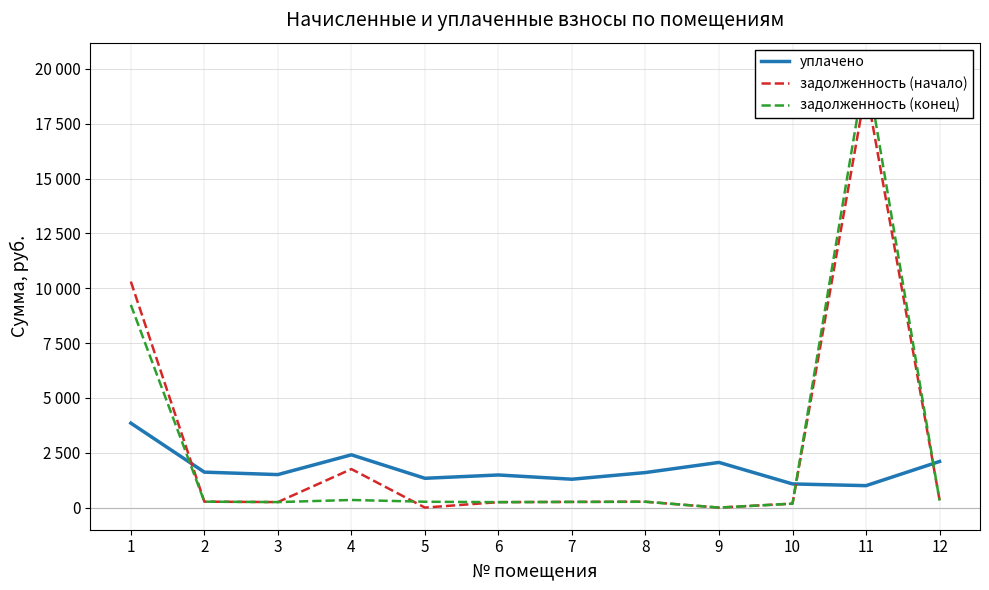

The задолженность (начало) series shows 1754.9 at 4. True or false?

True